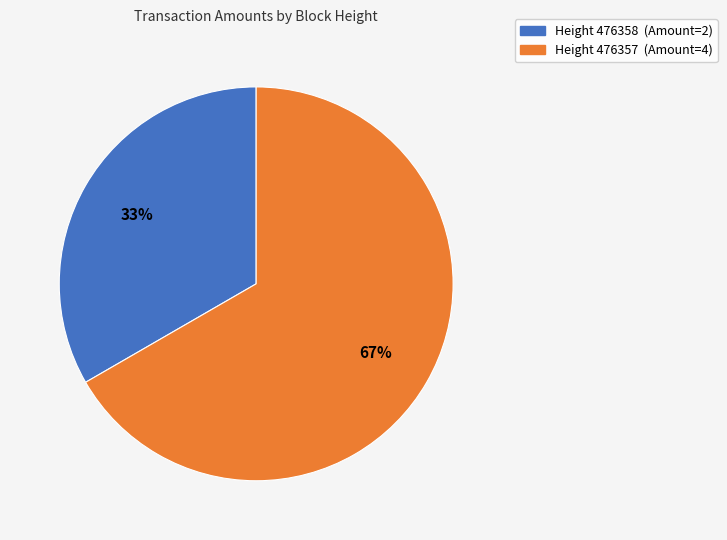

Does any single category account for the majority?

Yes